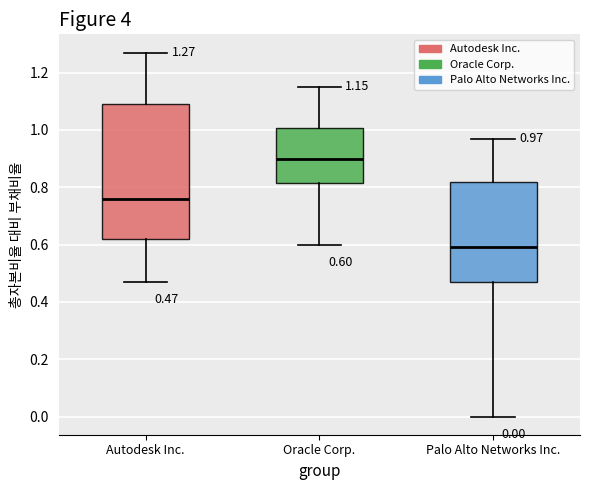

Which box is the tallest, from its lower edge to its upper edge?

Autodesk Inc.